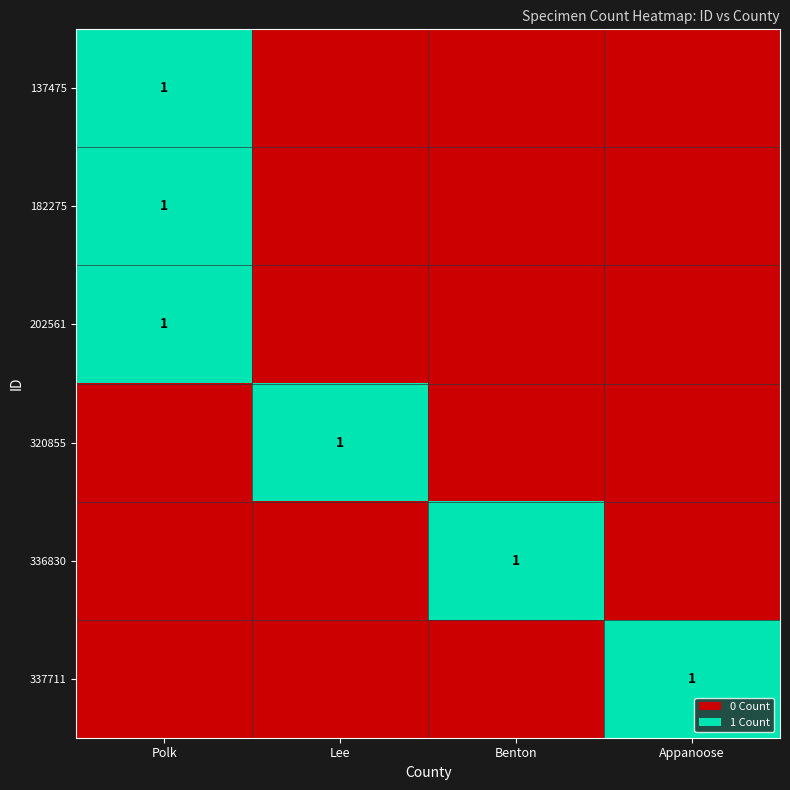

True or false: 336830 has a value of 1 at Benton.

True